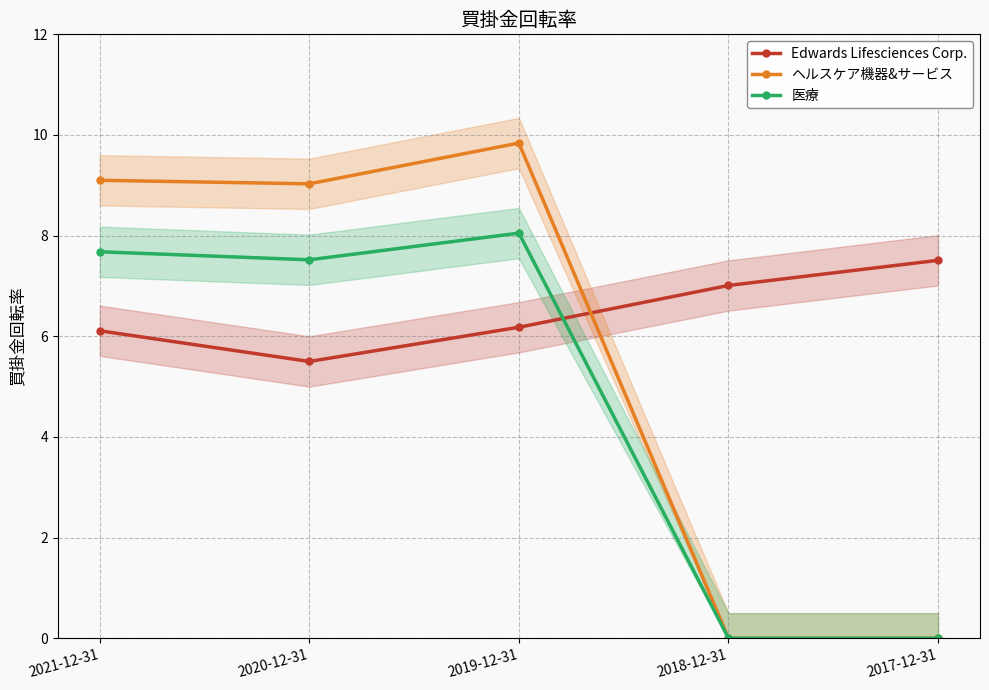

What is the difference between the maximum and minimum values in the 医療 series?

8.1